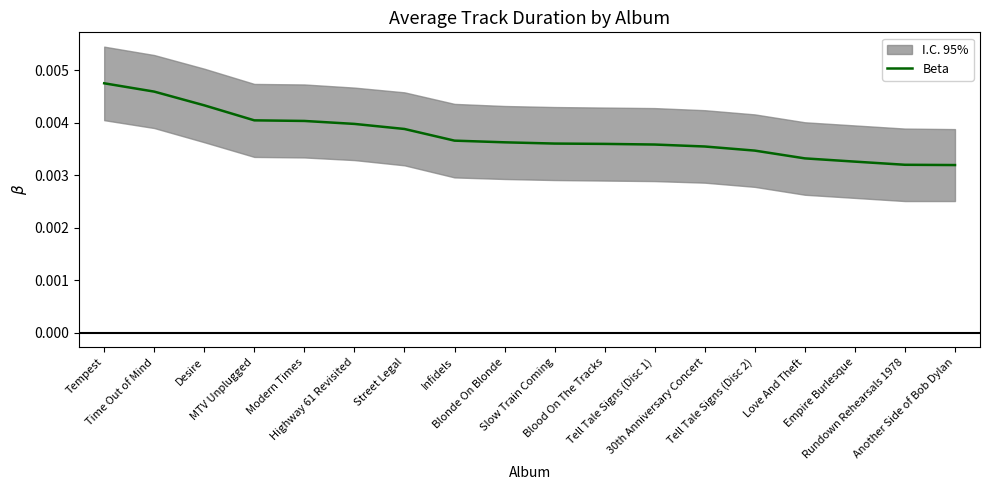

Is it true that the value at Time Out of Mind is 0.0?

True